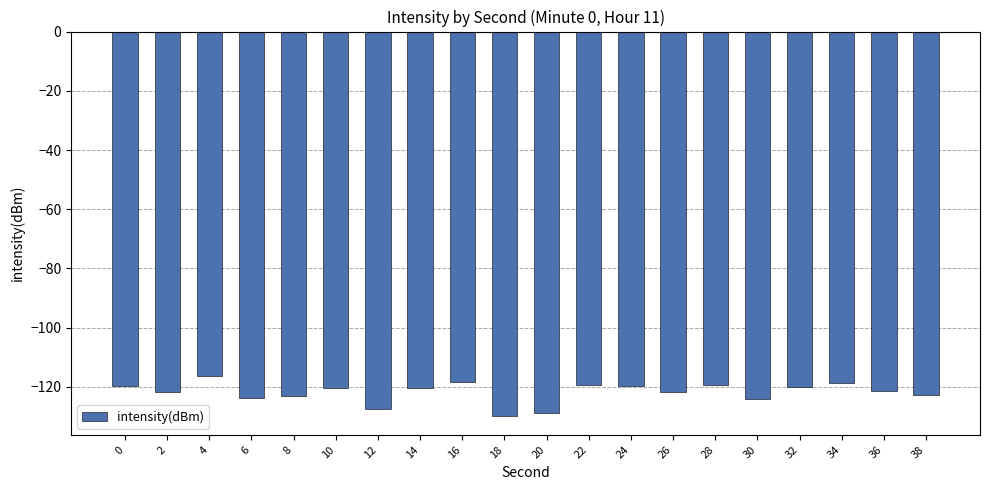

What is the smallest value displayed?

-129.7